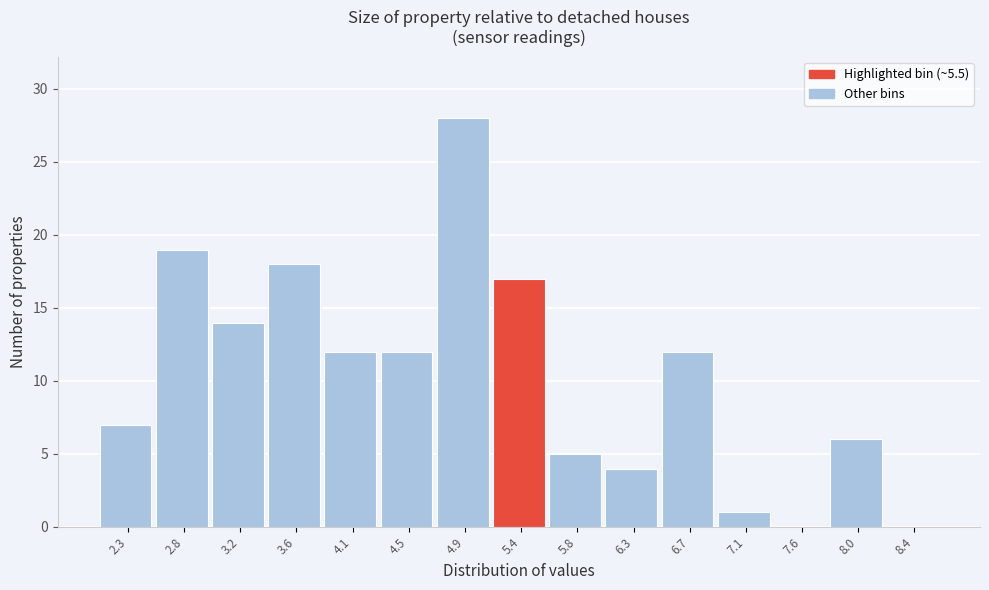

Reading left to right, extract all data points from this chart.

2.3=7	2.8=19	3.2=14	3.6=18	4.1=12	4.5=12	4.9=28	5.4=17	5.8=5	6.3=4	6.7=12	7.1=1	7.6=0	8.0=6	8.4=0